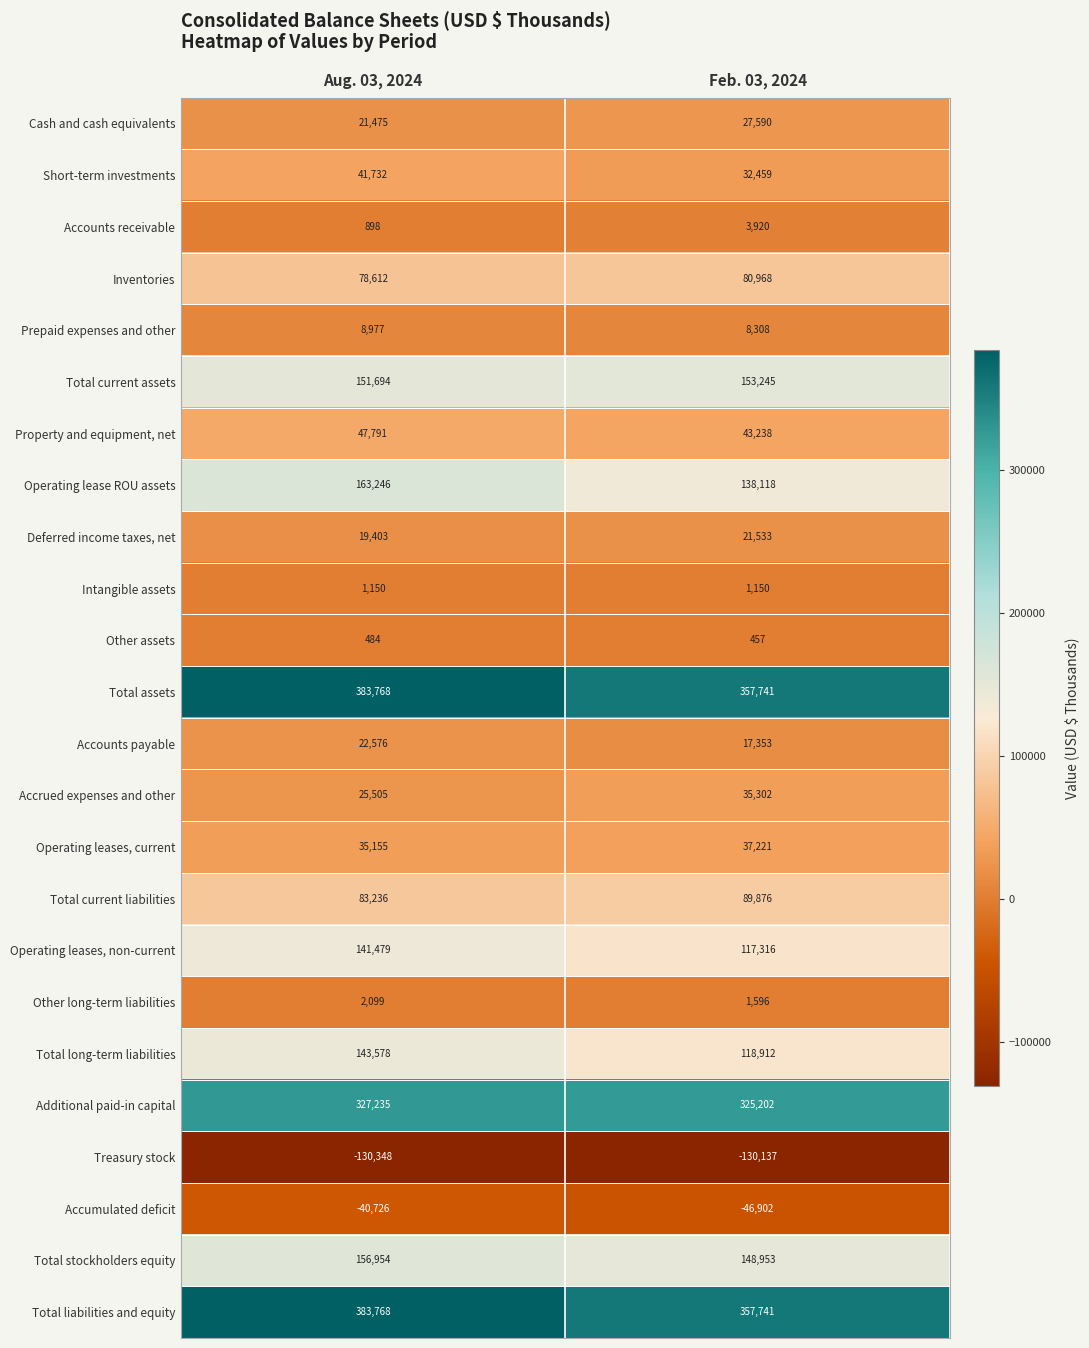

The value of Accumulated deficit at Feb. 03, 2024 is -62819. True or false?

False